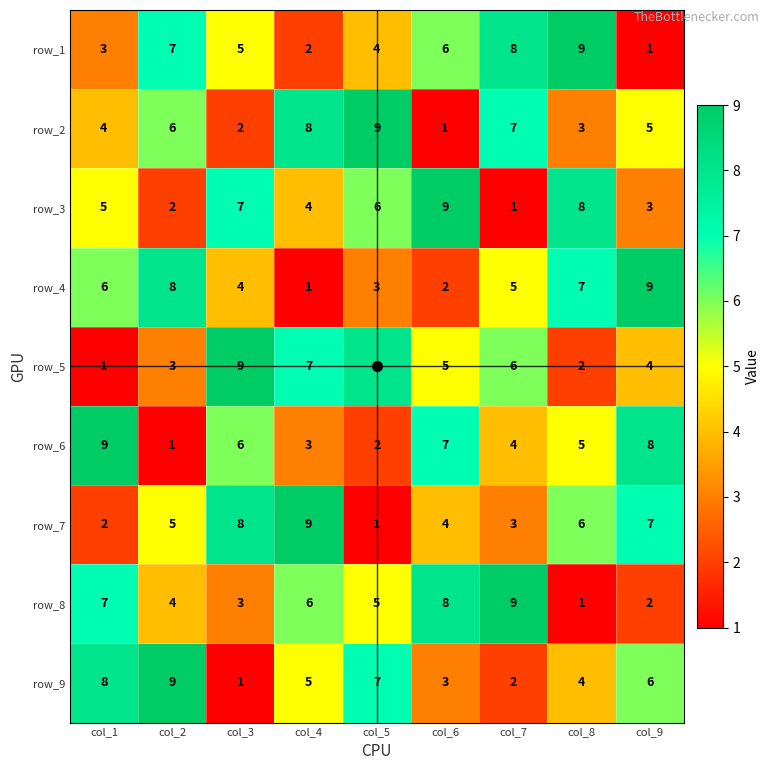

What is the minimum value shown in the chart?

1